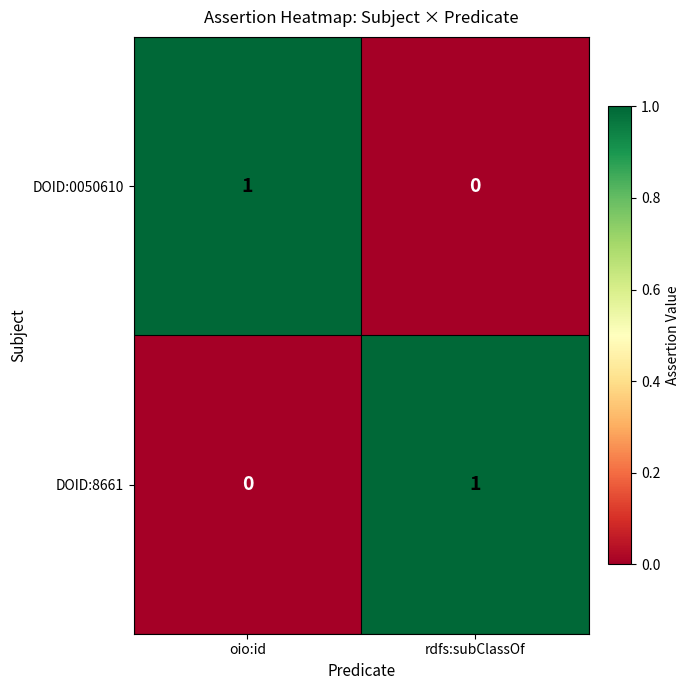

At which label is DOID:0050610 closest to 0?

rdfs:subClassOf